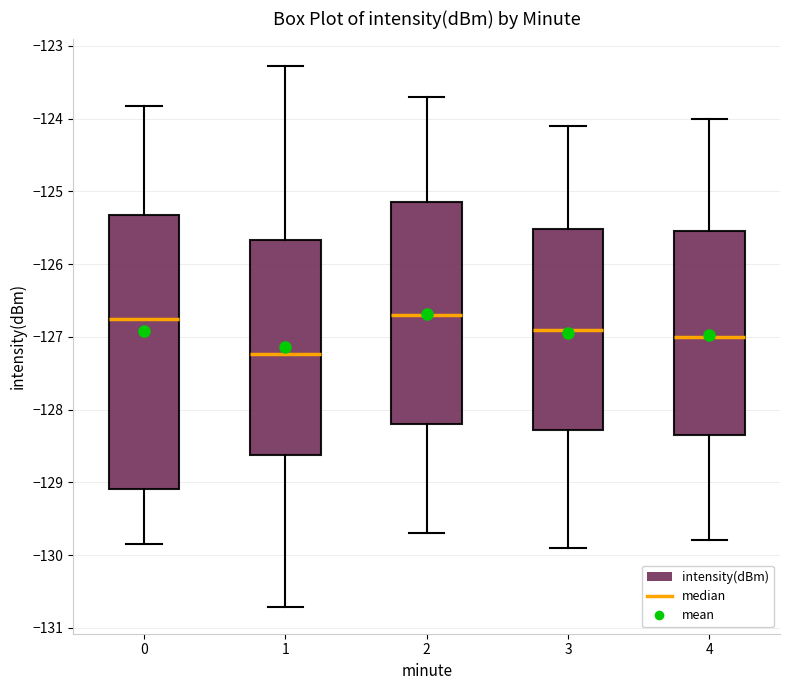

Where does the median line of the box at x = 3 sit on the y-axis? The values are not printed on the chart, so give them approximately, as read against the axis.

-126.9